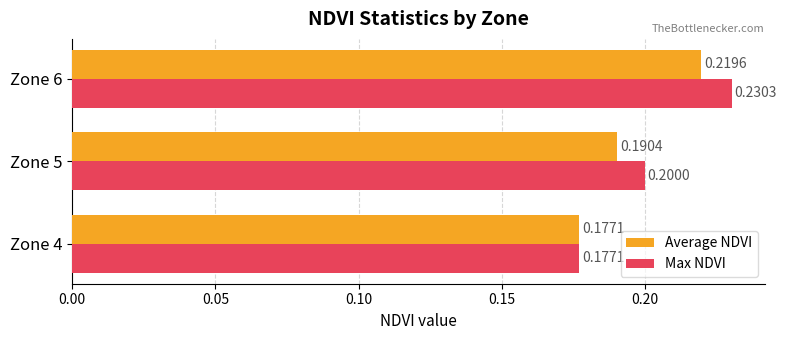

What is the sum of the Average NDVI values at Zone 6 and Zone 4?

0.4